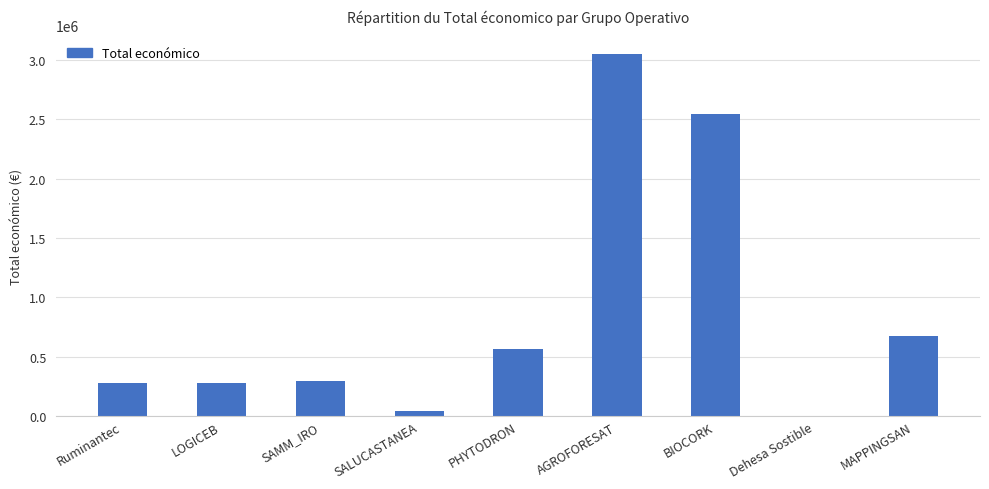

At which label is the value closest to 1528206?

MAPPINGSAN